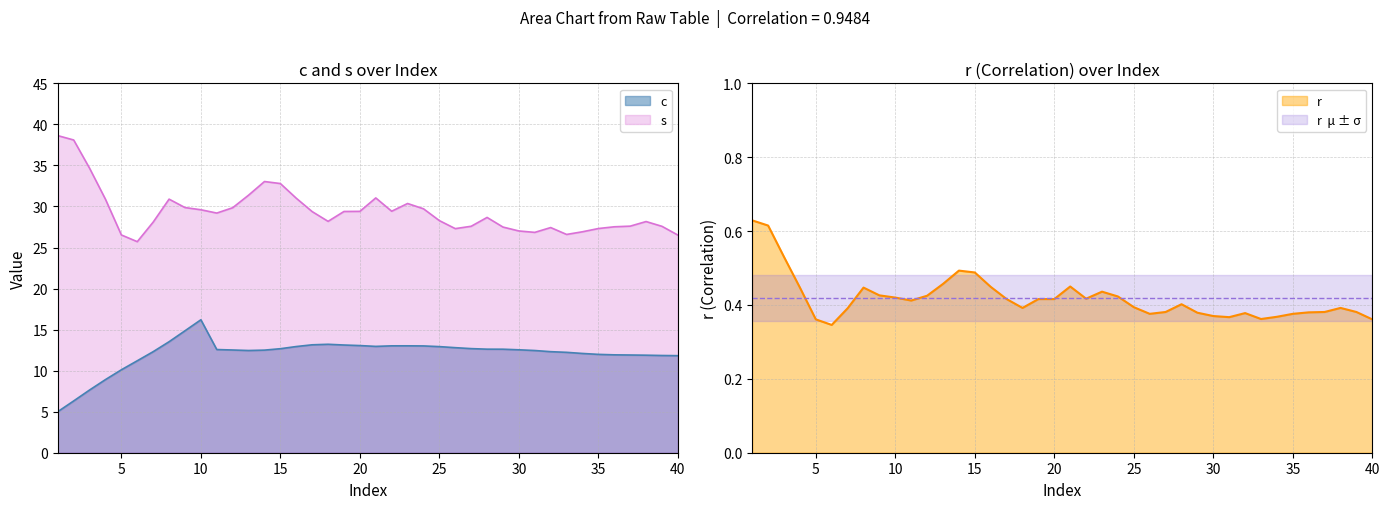

True or false: s and r cross at least once.

False